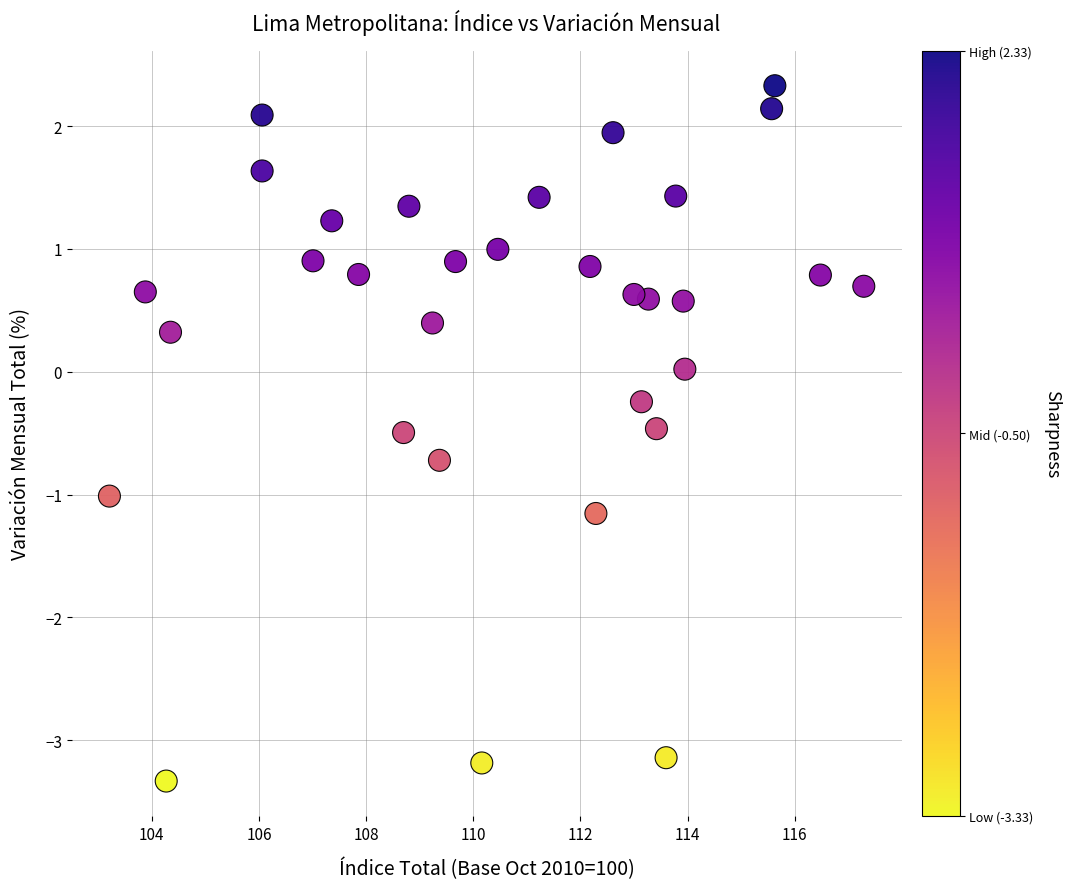

What is the range of X values (max minus min)?

14.1